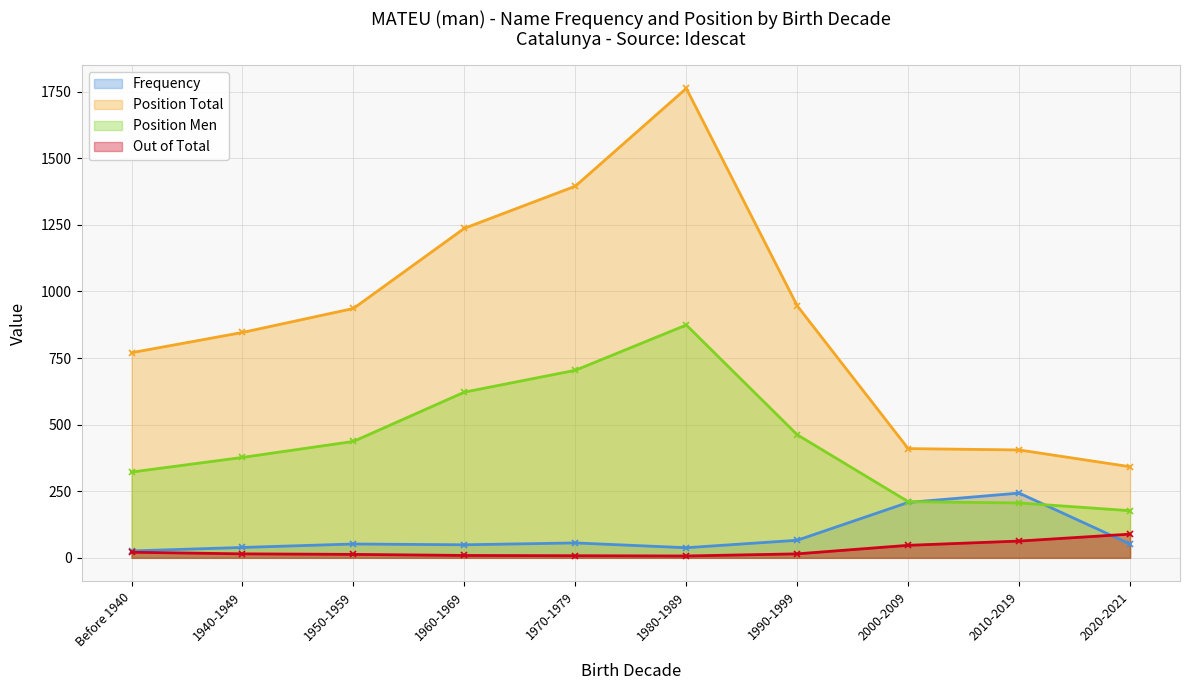

Reading left to right, transcribe all the data shown in this chart.

Frequency: Before 1940=26	1940-1949=39	1950-1959=52	1960-1969=49	1970-1979=56	1980-1989=38	1990-1999=66	2000-2009=208	2010-2019=243	2020-2021=52
Position Total: Before 1940=770	1940-1949=846	1950-1959=936	1960-1969=1237	1970-1979=1395	1980-1989=1762	1990-1999=946	2000-2009=410	2010-2019=405	2020-2021=342
Position Men: Before 1940=322	1940-1949=377	1950-1959=437	1960-1969=622	1970-1979=704	1980-1989=874	1990-1999=462	2000-2009=211	2010-2019=206	2020-2021=177
Out of Total: Before 1940=21	1940-1949=15	1950-1959=13	1960-1969=9	1970-1979=8	1980-1989=7	1990-1999=15	2000-2009=47	2010-2019=63	2020-2021=89